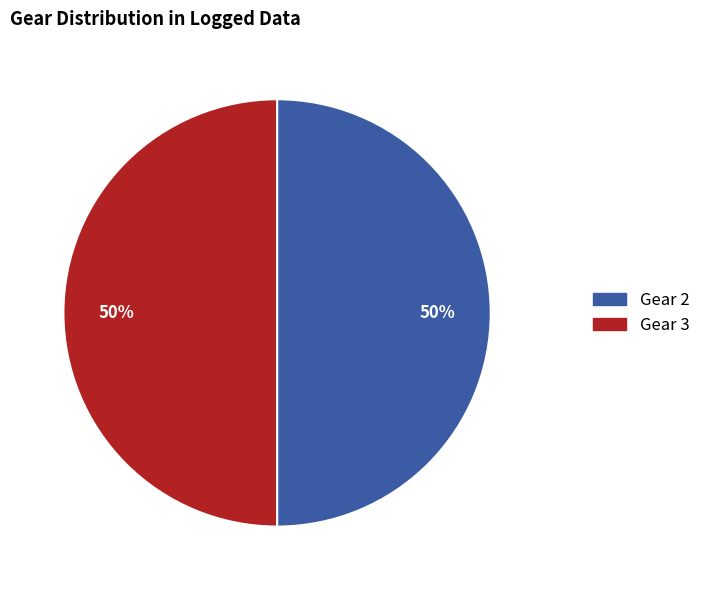

What is the ratio of the value at Gear 3 to the value at Gear 2?

1.0